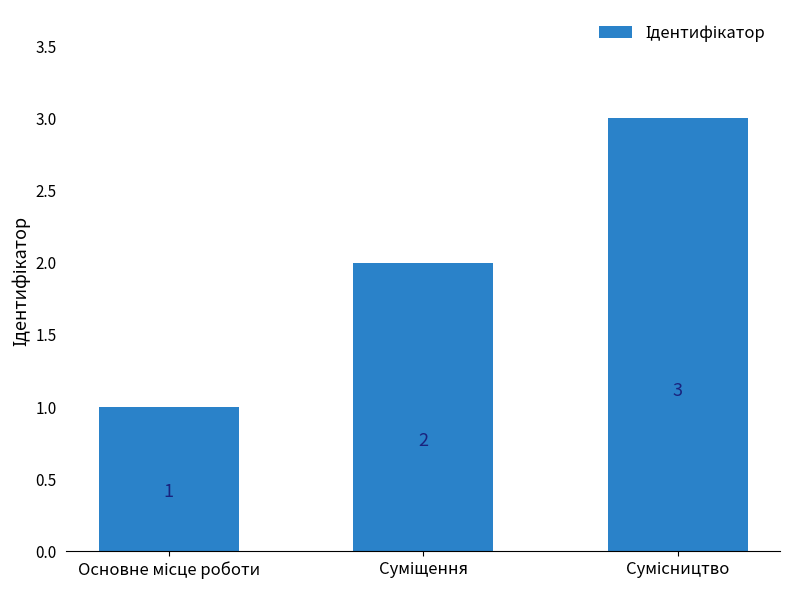

Count the values in the range 1 to 3.

3